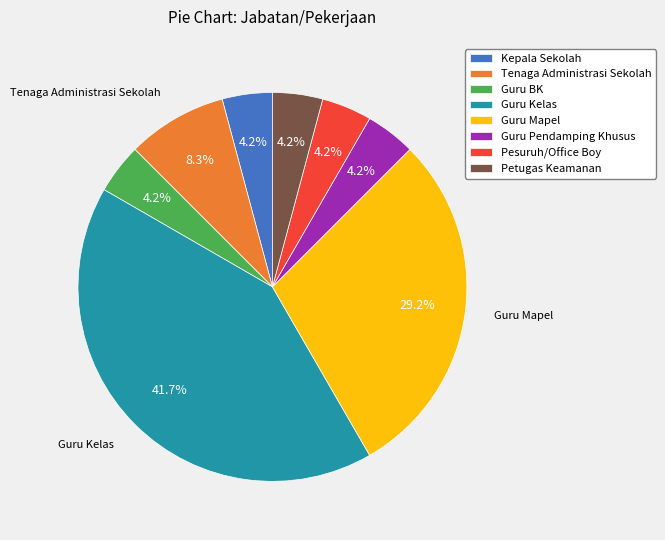

How many slices are in this pie chart?

8